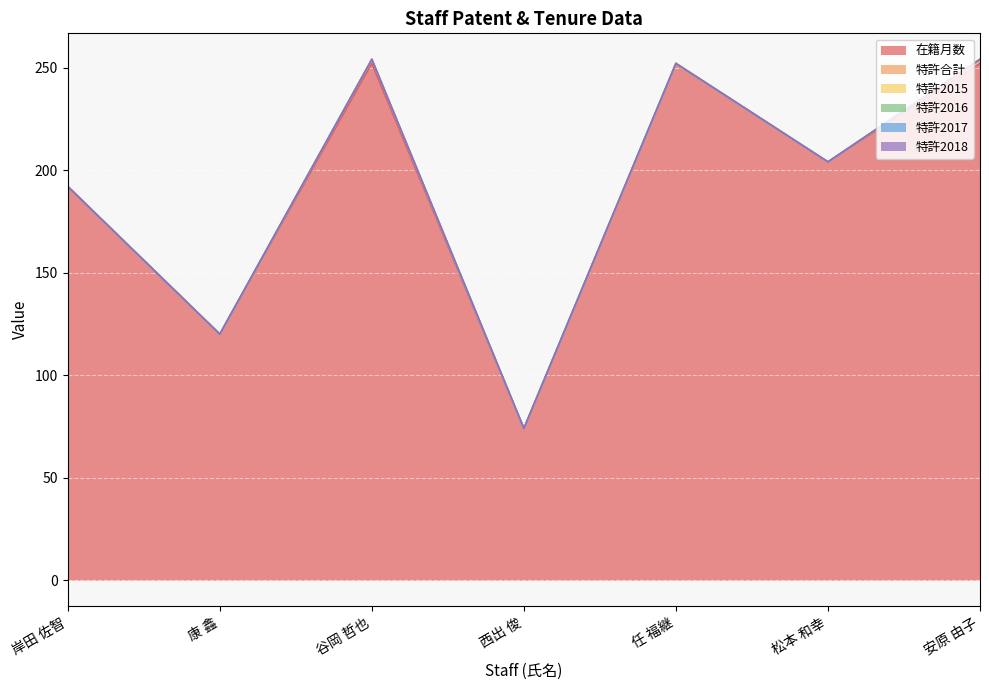

What is the label of the 1st point from the right?

安原 由子